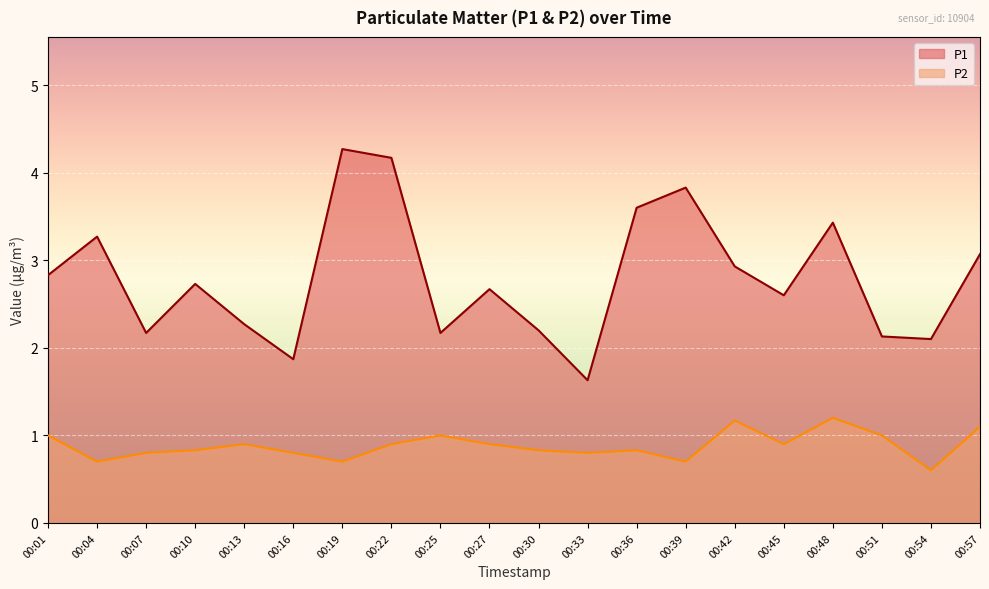

How many data points in P1 are less than 2?

2